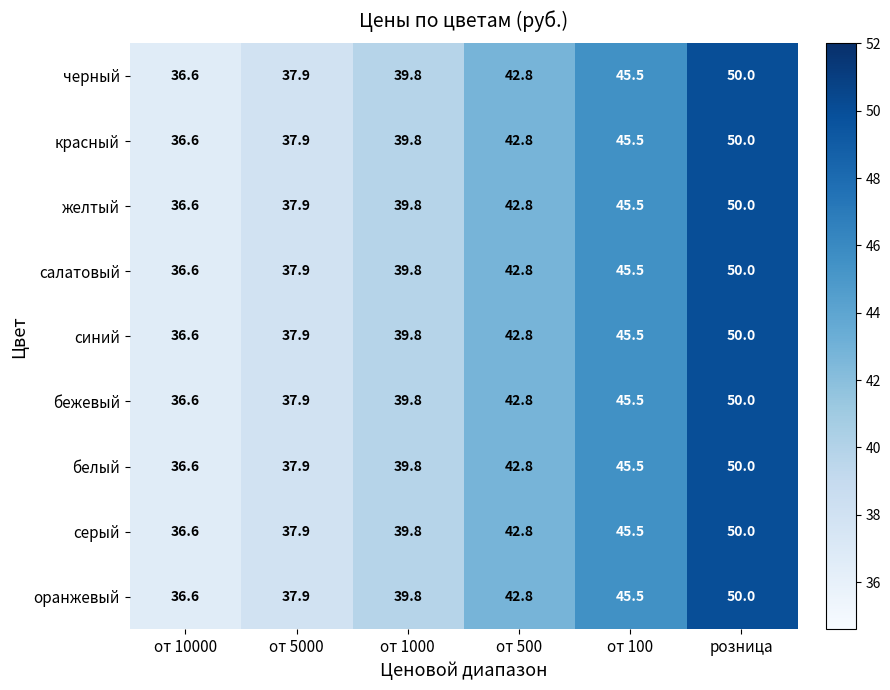

What is the average value of the бежевый series?

42.1